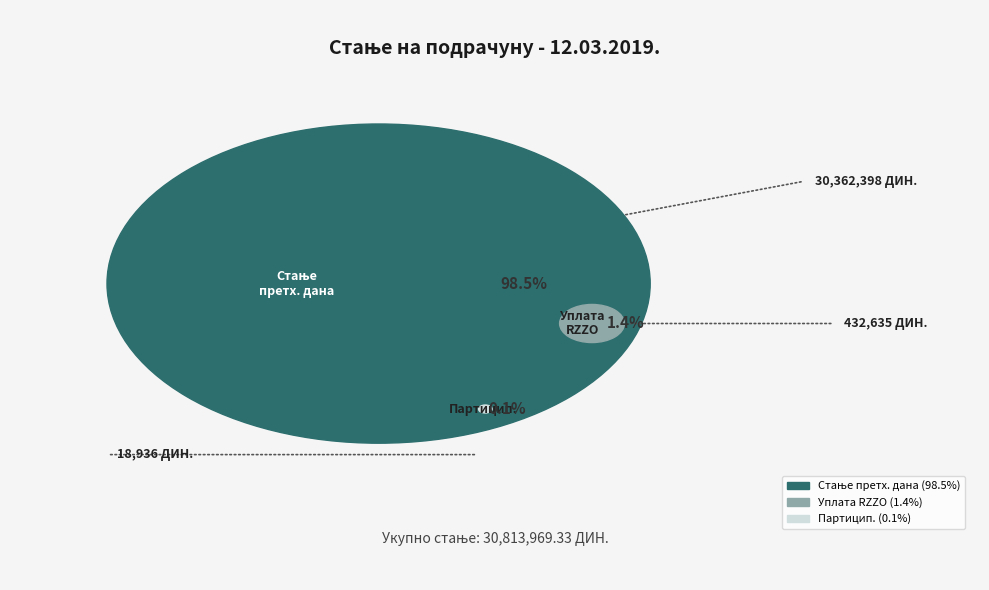

What is the change in value from СТАЊЕ ПРЕТХОДНОГ ДАНА to ПРИЛИВ ОД ПАРТИЦИПАЦИЈА?

-30343461.5